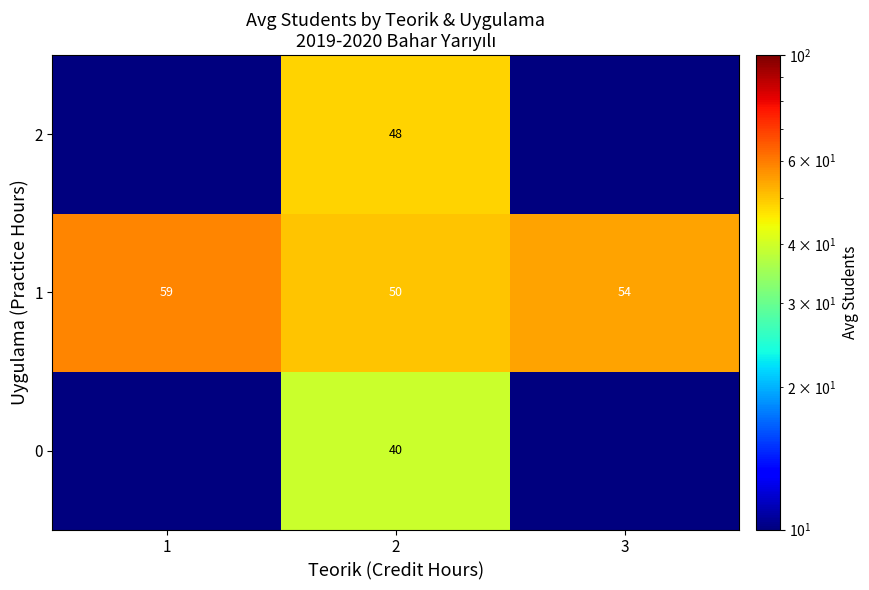

What is the average value of the 1 series?

54.3